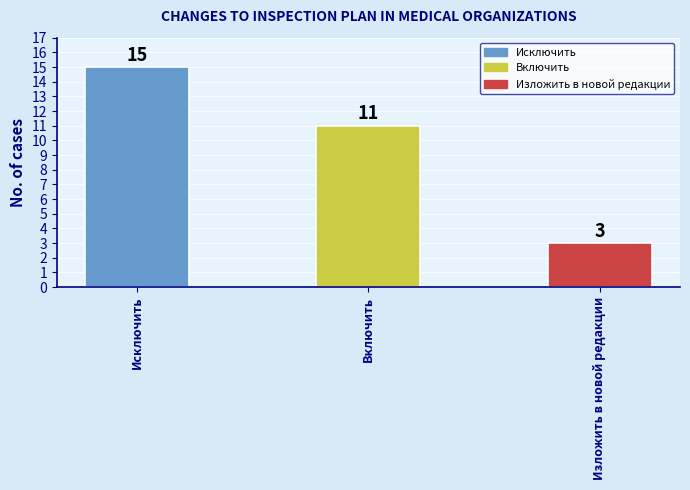

True or false: the data shows 11 at Включить.

True